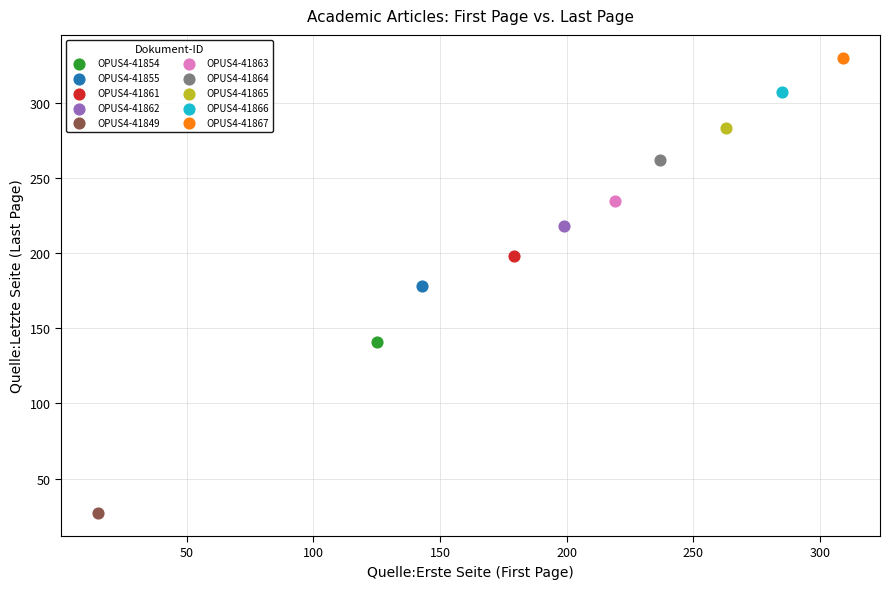

What are all the series names shown in the legend?

OPUS4-41854, OPUS4-41855, OPUS4-41861, OPUS4-41862, OPUS4-41849, OPUS4-41863, OPUS4-41864, OPUS4-41865, OPUS4-41866, OPUS4-41867